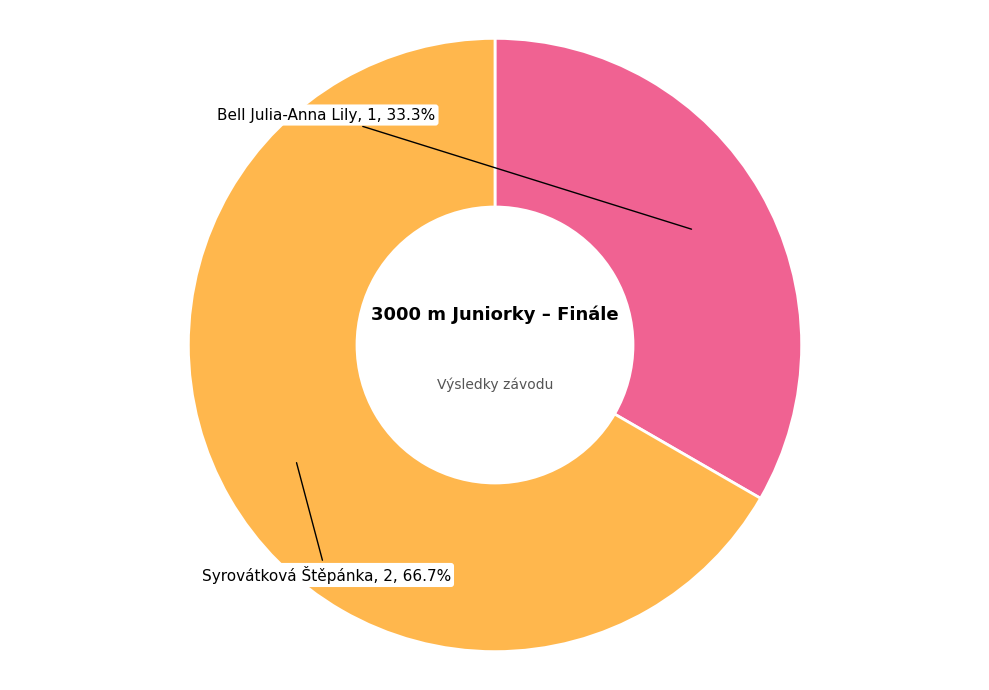

What is the total percentage of Syrovátková Štěpánka and Bell Julia-Anna Lily?

100.0%